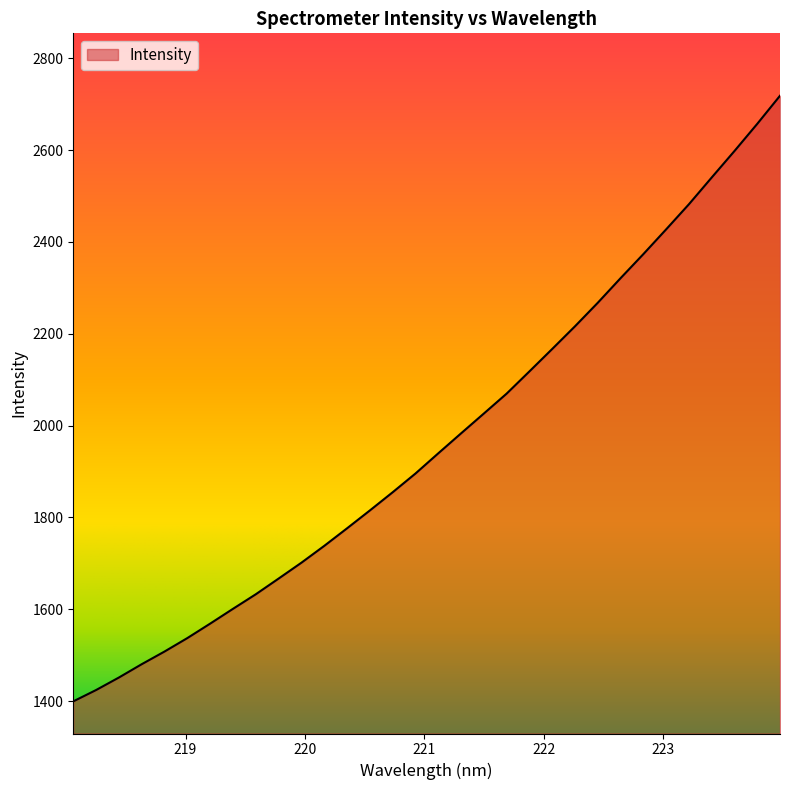

What is the maximum value shown in the chart?

2718.2